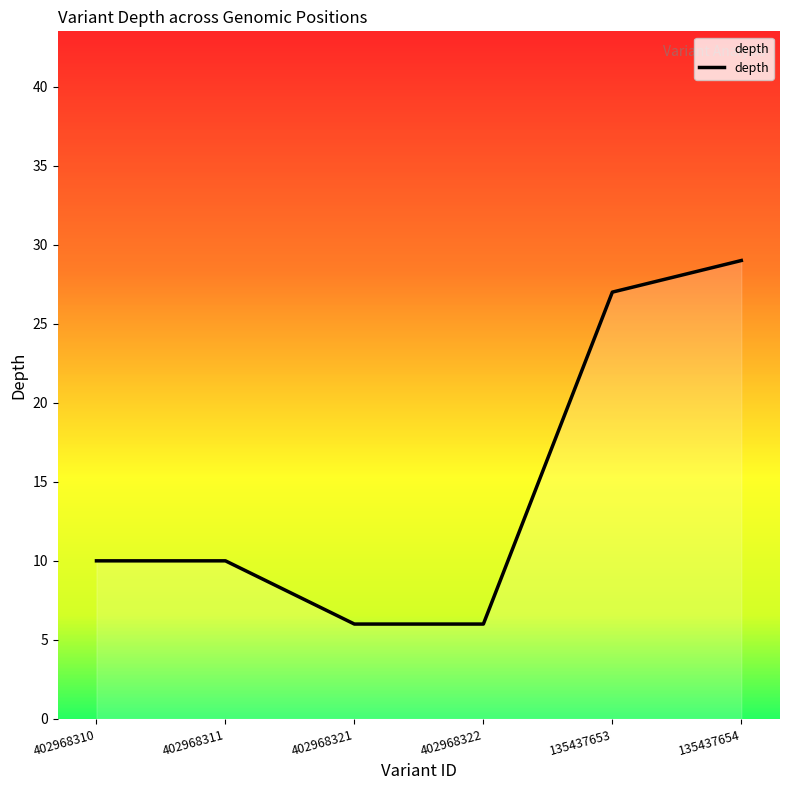

How many categories are shown in the chart?

6